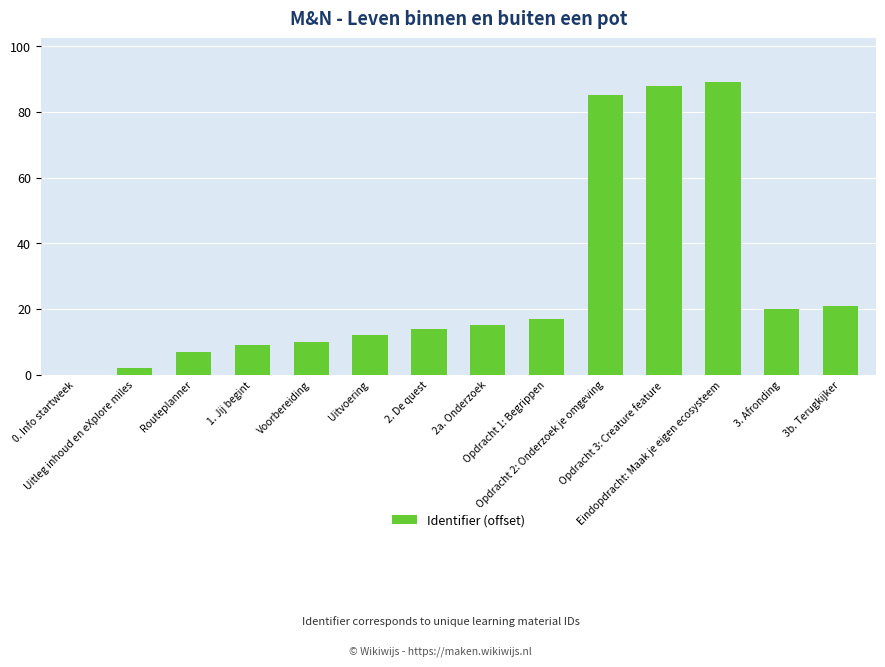

What is the sum of the values at Uitleg inhoud en eXplore miles and 2. De quest?

16